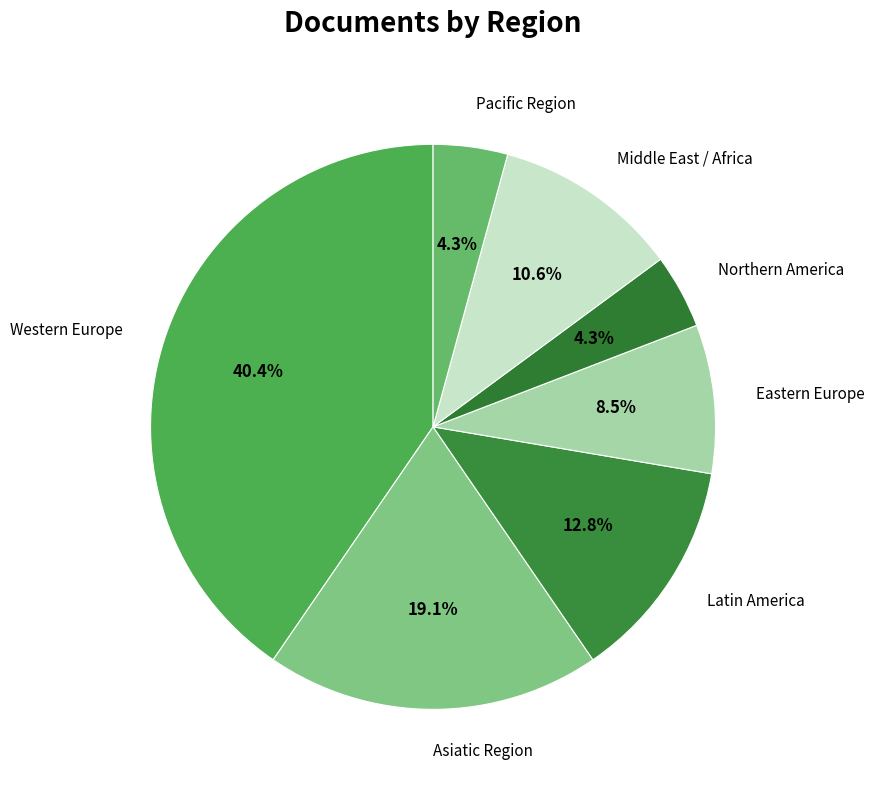

How many segments does this pie chart have?

7